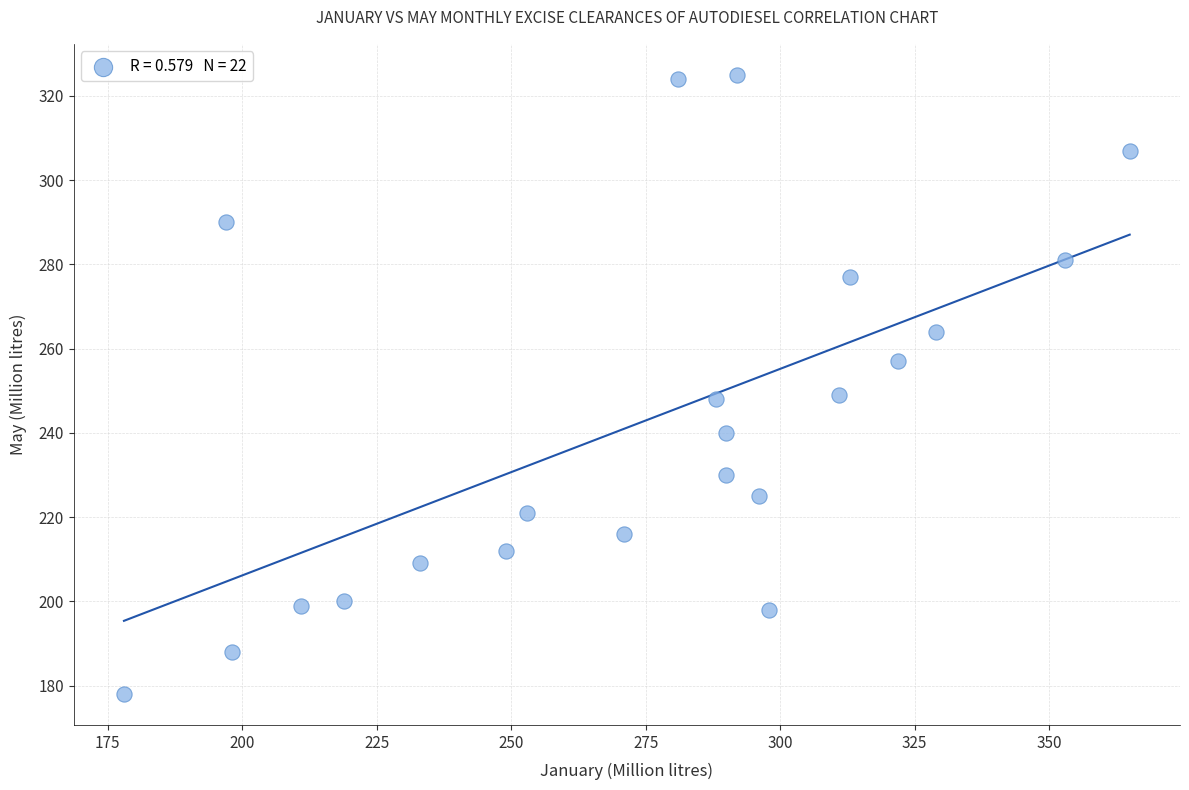

What is the range of Y values (max minus min)?

147